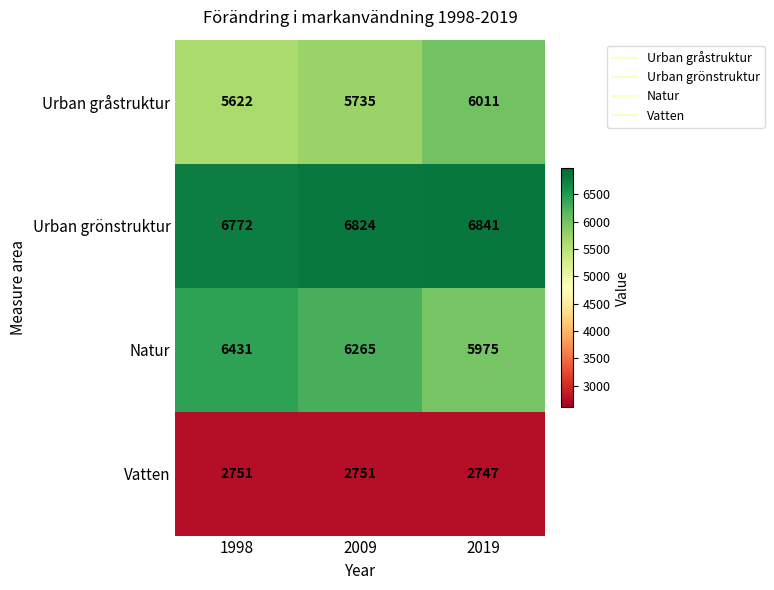

What is the difference between the Vatten values at 2019 and 1998?

4